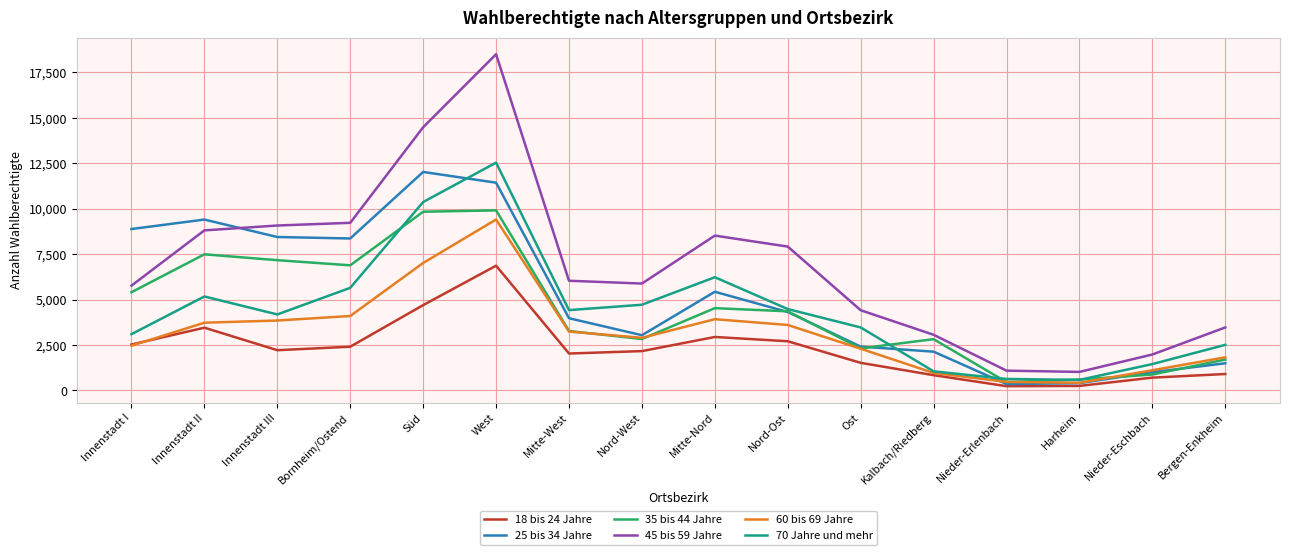

What are all the series names shown in the legend?

18 bis 24 Jahre, 25 bis 34 Jahre, 35 bis 44 Jahre, 45 bis 59 Jahre, 60 bis 69 Jahre, 70 Jahre und mehr